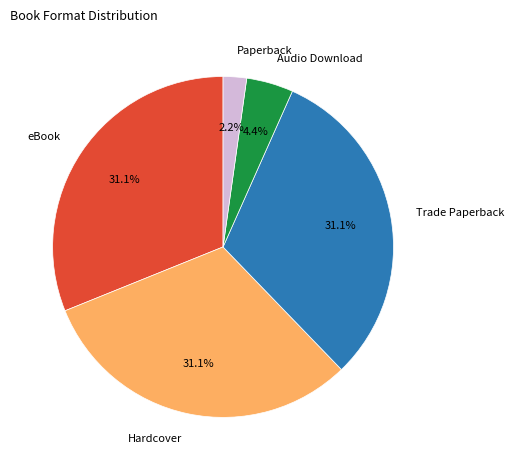

Combined, do eBook and Paperback account for over 50%?

No